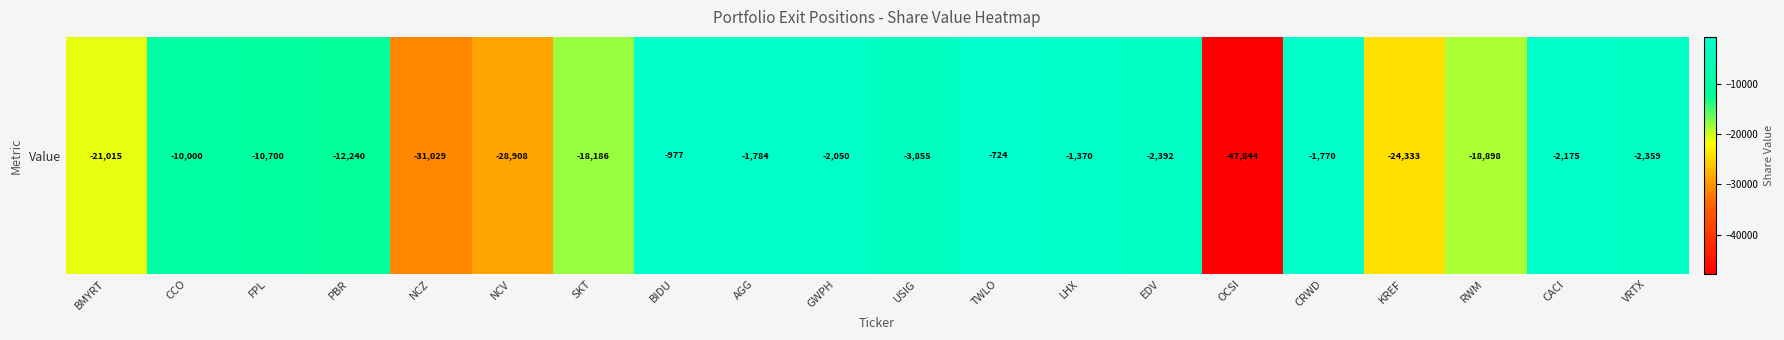

What is the difference between the values at CRWD and BMYRT?

19245